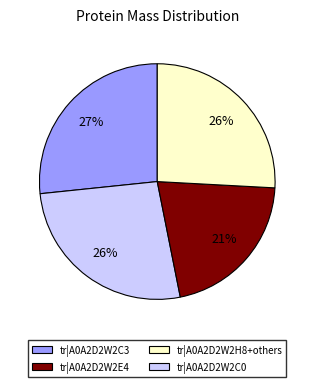

To the nearest percent, what is the average slice percentage?

25%